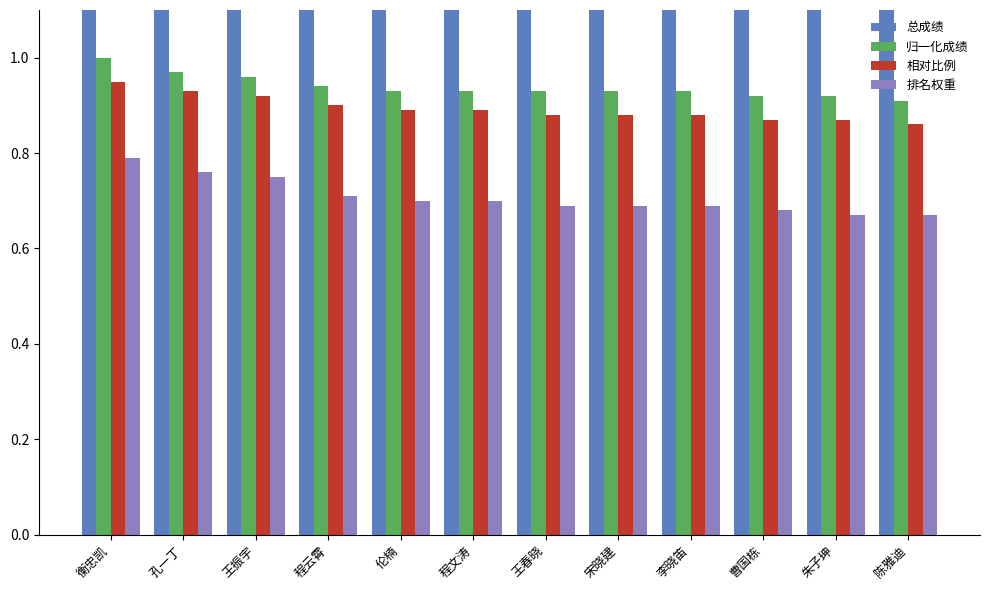

Read the 归一化成绩 value at 衡忠凯.

1.0